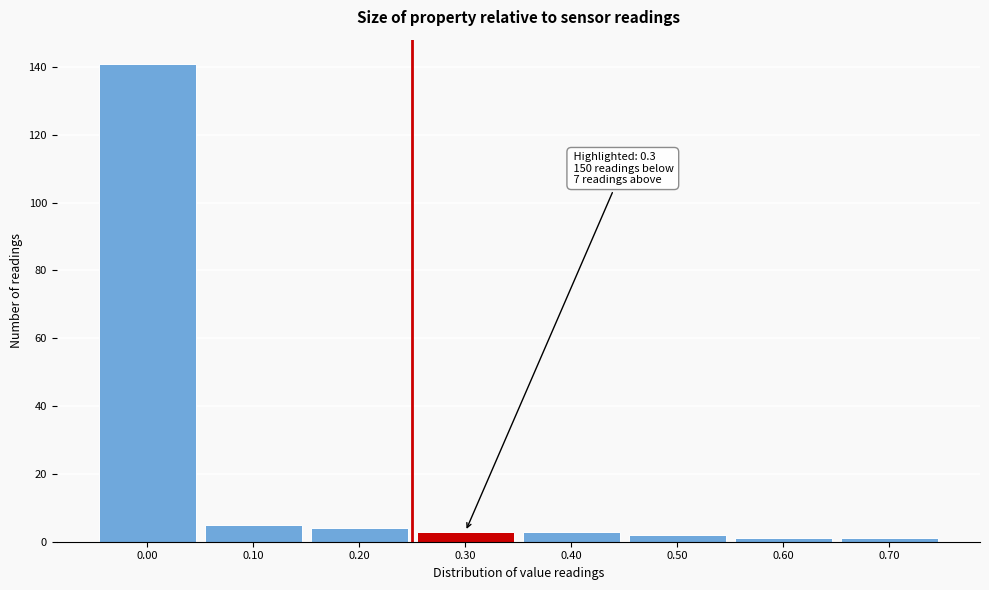

Reading left to right, transcribe all the data shown in this chart.

141	5	4	3	3	2	1	1